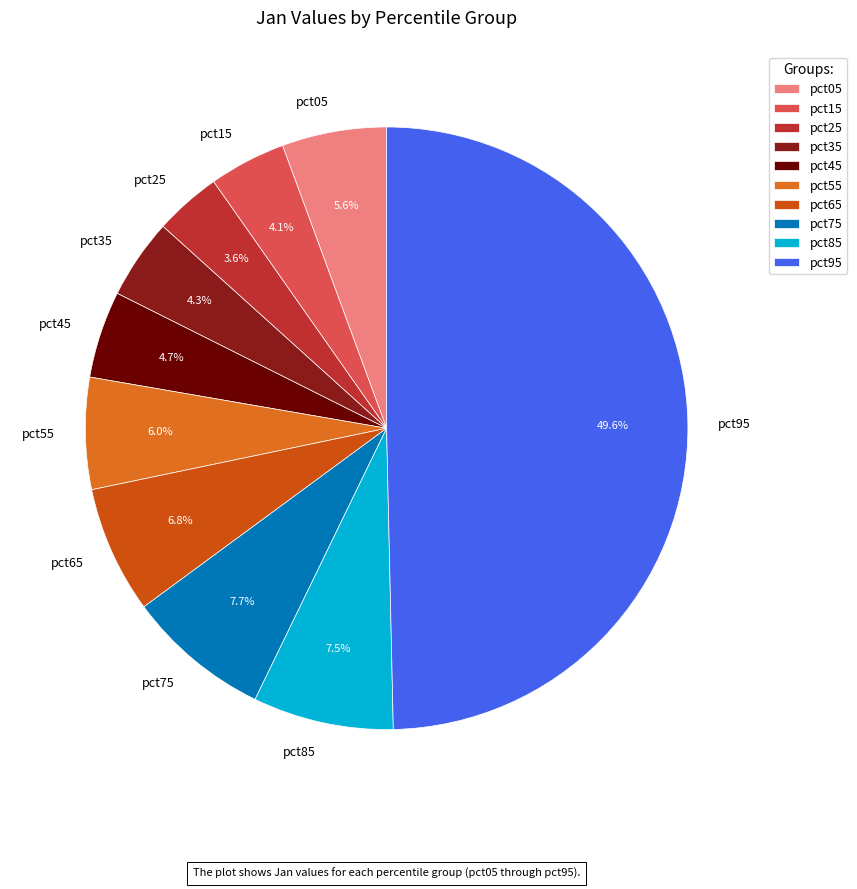

What portion of the pie excludes pct35?

95.7%